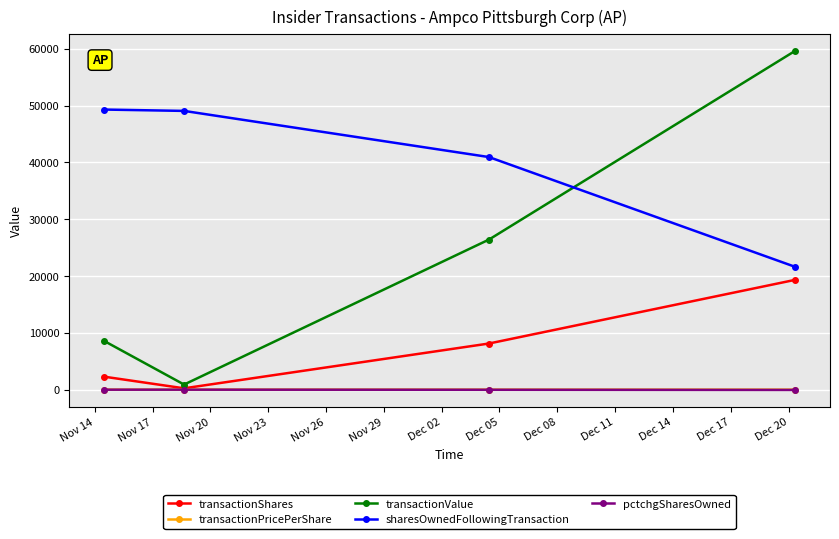

In pctchgSharesOwned, how many points are higher than both neighbors (excluding endpoints)?

1